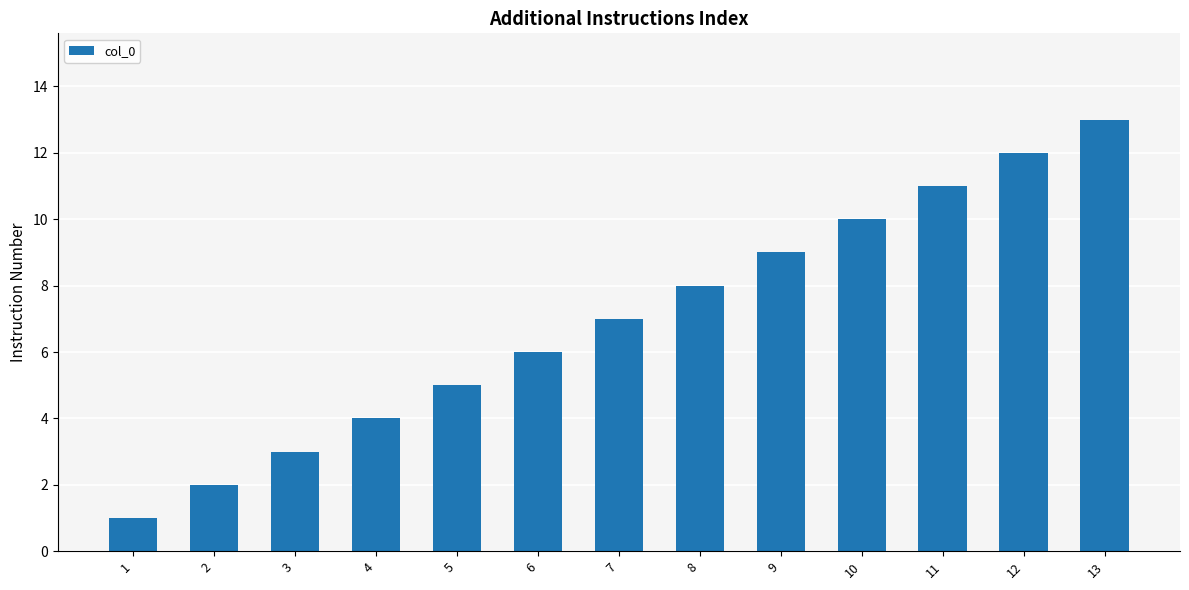

True or false: the data shows 3 at 3.

True